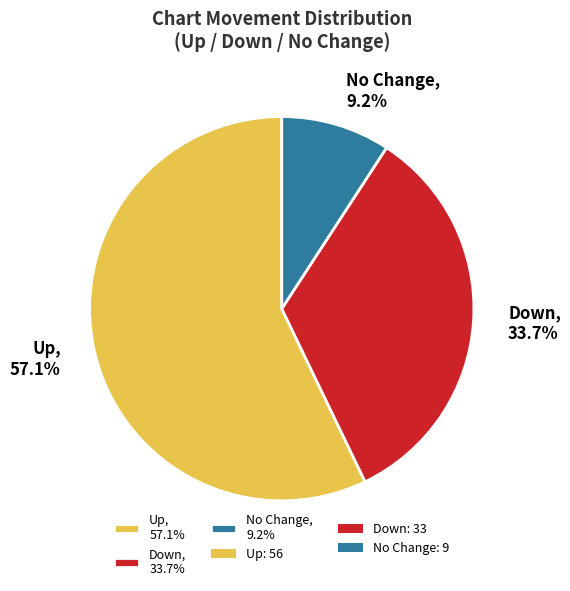

How much of the chart is everything except Down, 33.7%?

66.3%